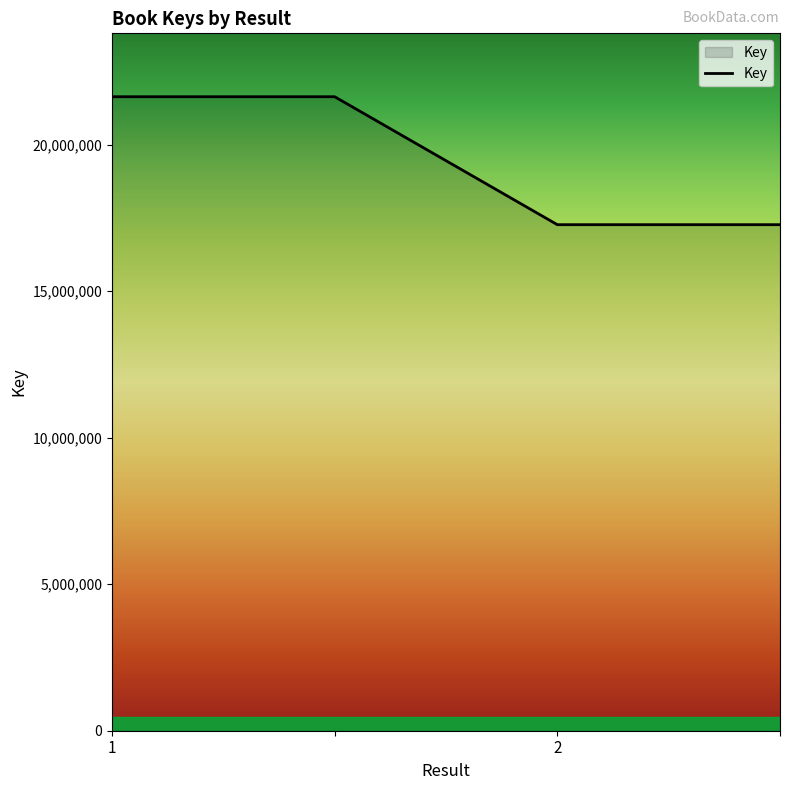

What is the smallest value displayed?

17270145